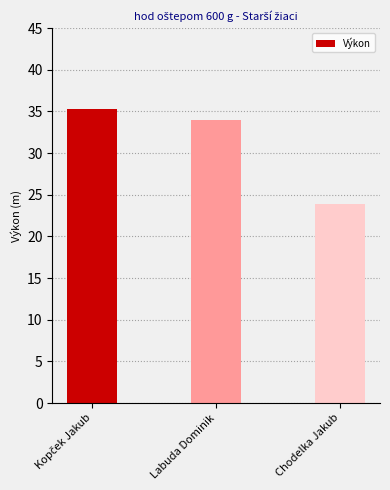

How many data points does each series have?

3